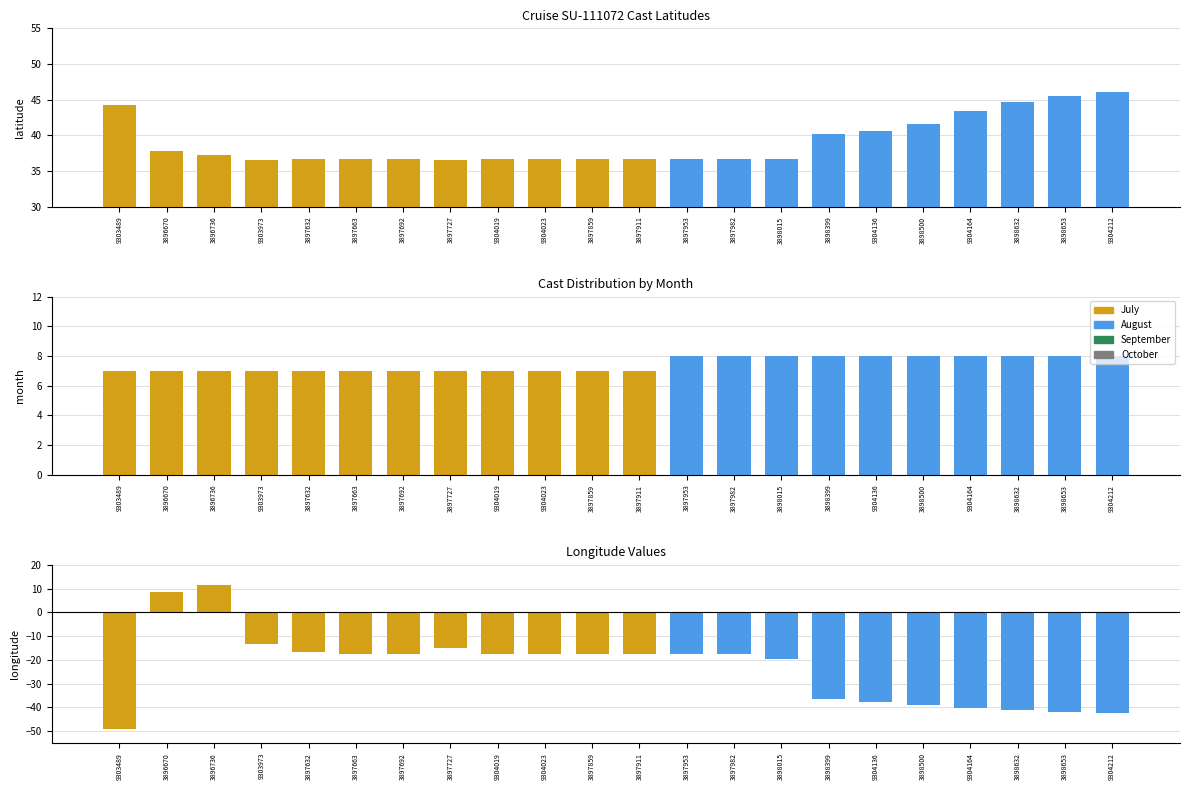

Is it true that latitude equals 10.7 at 3897692?

False